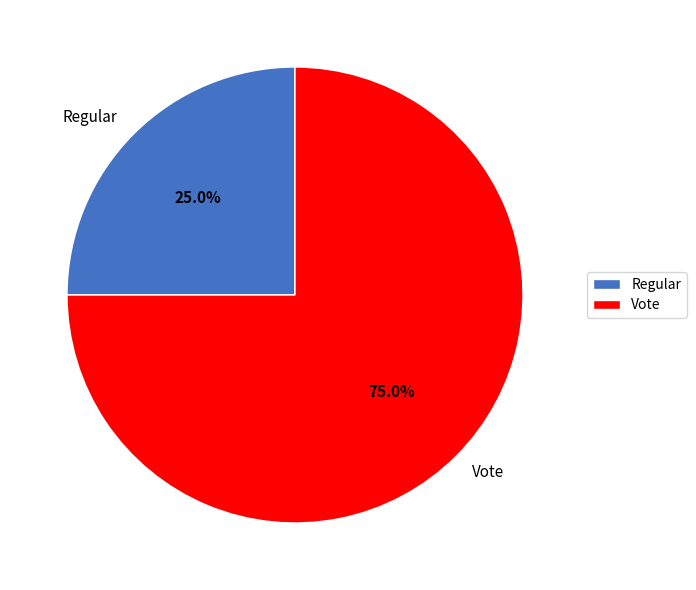

Which category accounts for the majority?

Vote